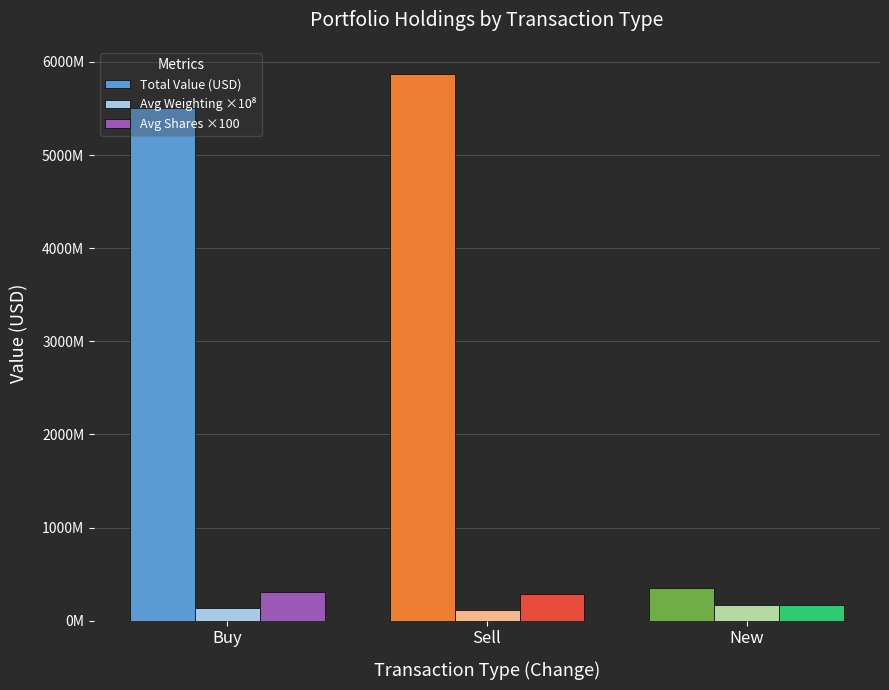

Reading left to right, list all the values displayed in this chart.

Total Value (USD): 5507567000	5869143000	347706000
Avg Weighting ×10⁸: 135400000	120100000	165300000
Avg Shares ×100: 312658300	284049900	168543700